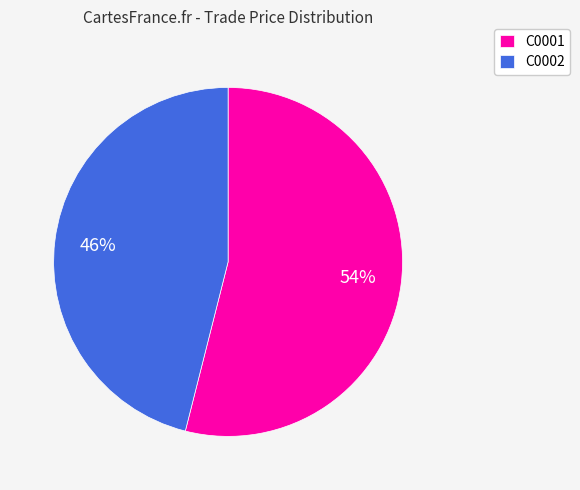

Rank the categories by value from highest to lowest.

C0001, C0002